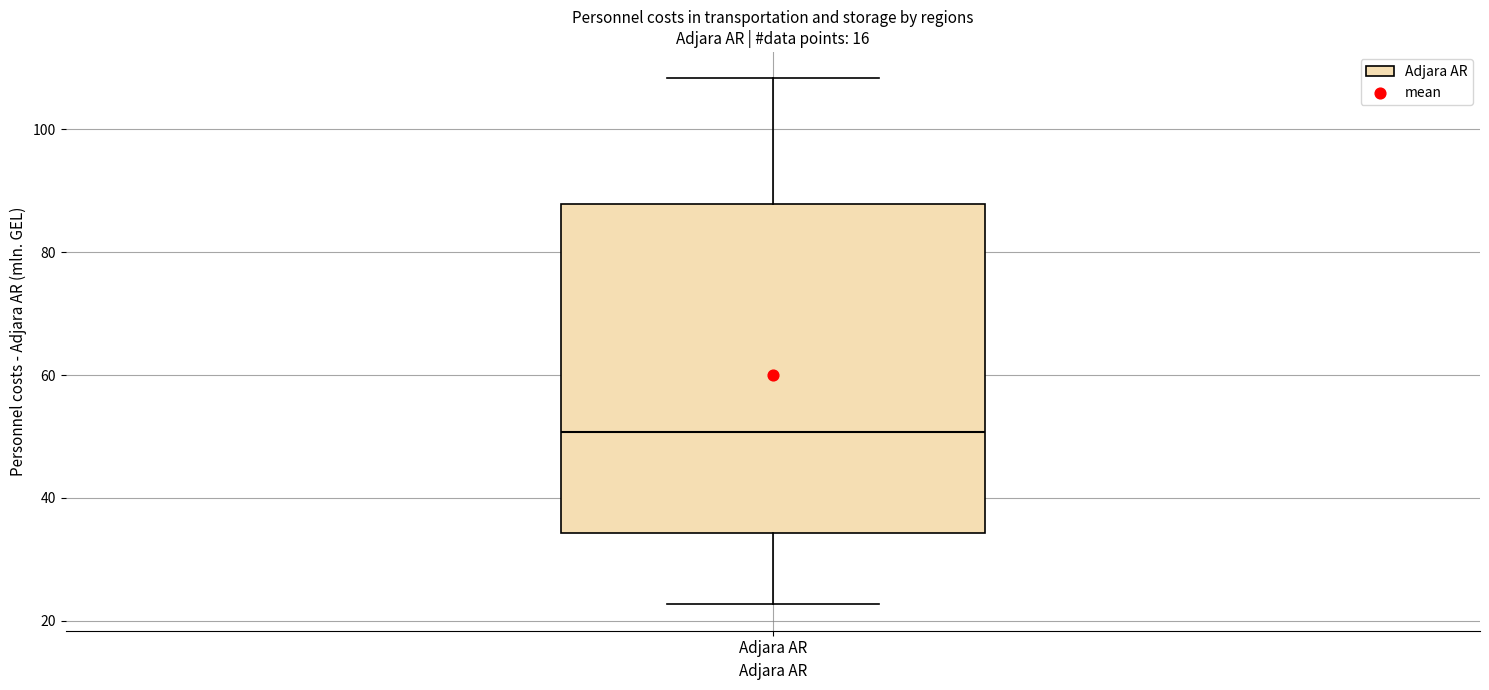

Transcribe this box plot: give where the median line is, the range the box spans, and where the two whiskers end, as read against the y-axis. The values are not printed on the chart, so give them approximately, as read against the axis.

median 50, box 34 to 88, whiskers 22 to 108